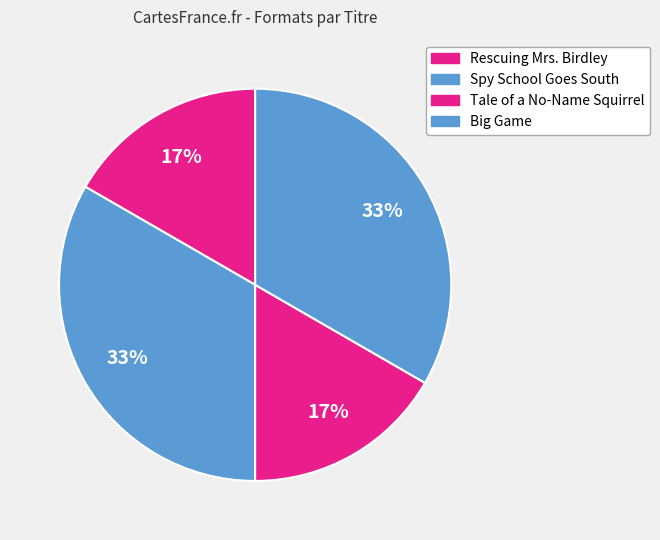

Which category has the biggest portion of the pie?

Spy School Goes South